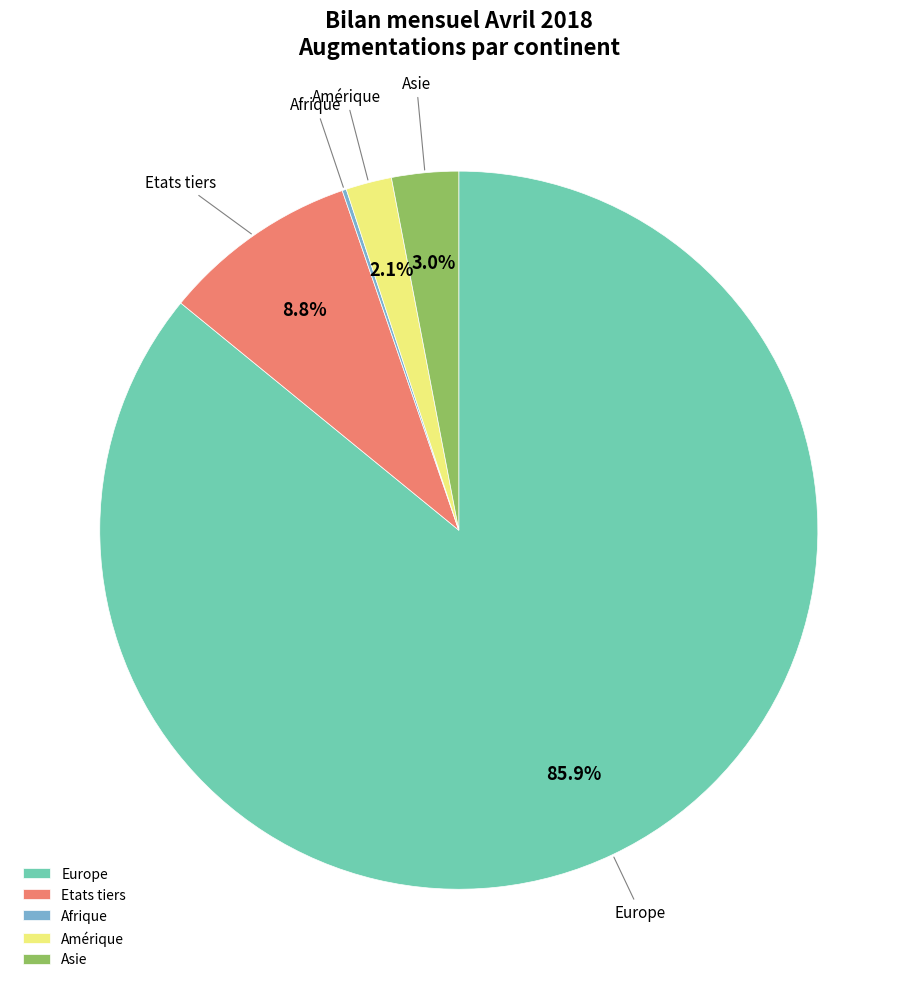

To the nearest percent, what is the average slice percentage?

20%